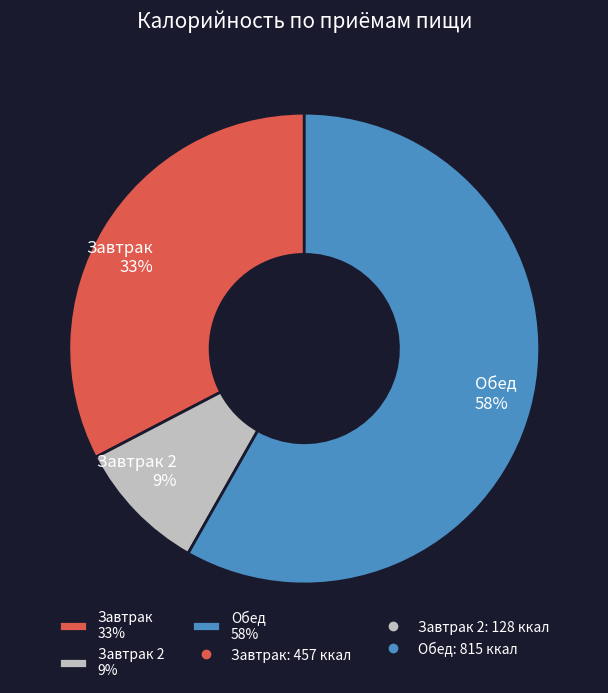

Which slice is the largest?

Обед 58%